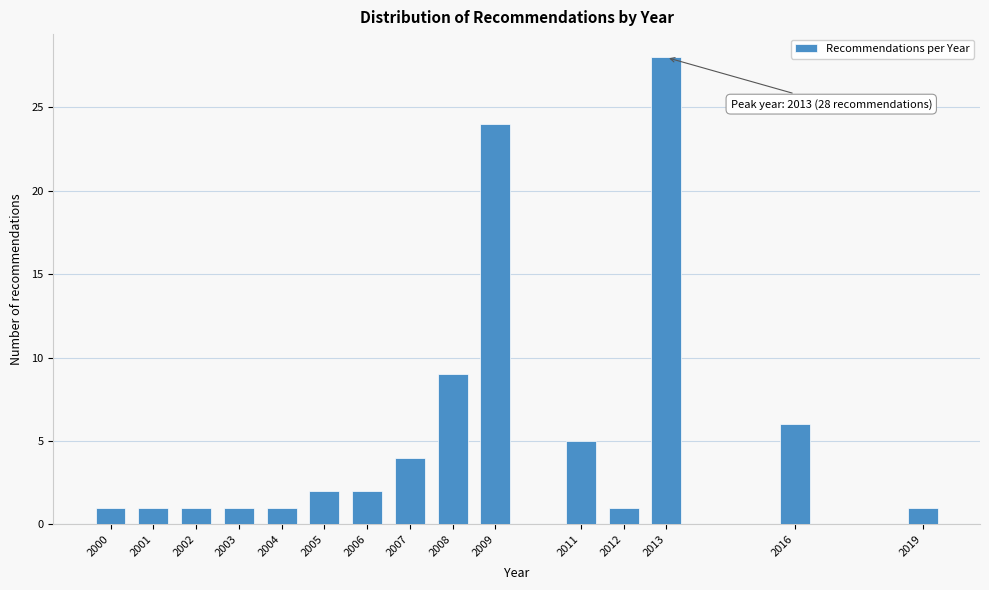

Reading left to right, extract all data points from this chart.

1	1	1	1	1	2	2	4	9	24	5	1	28	6	1